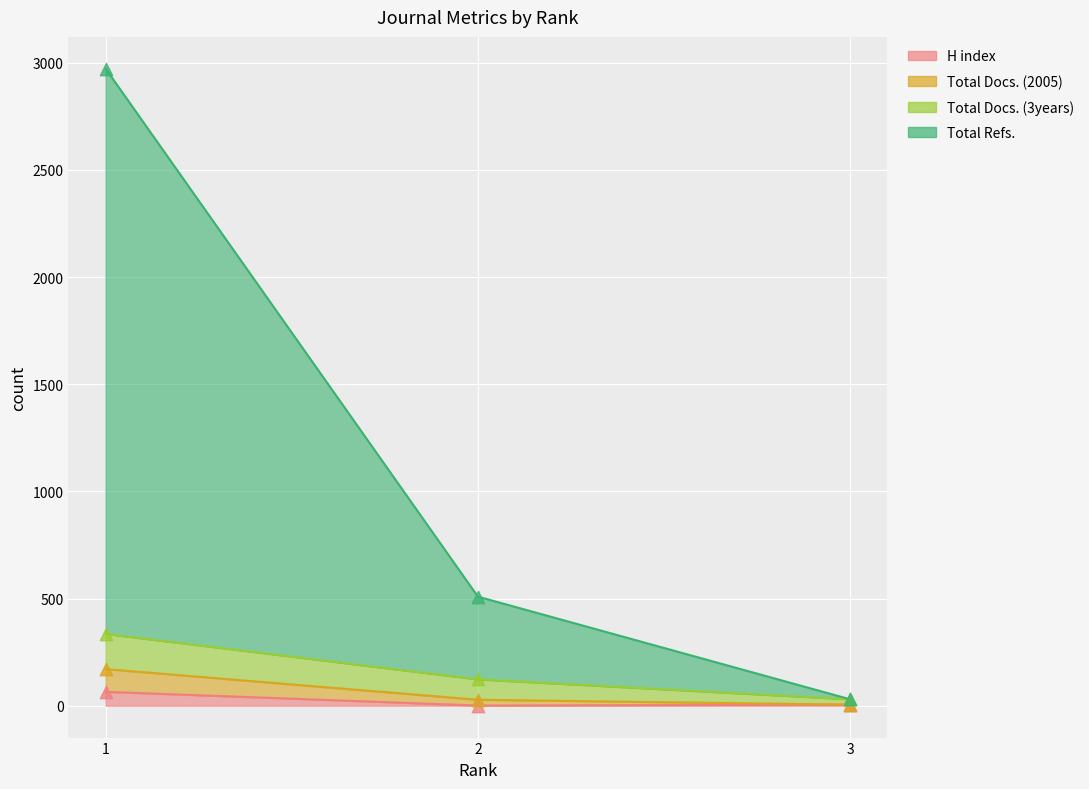

At which category is the sum across all series the highest?

1